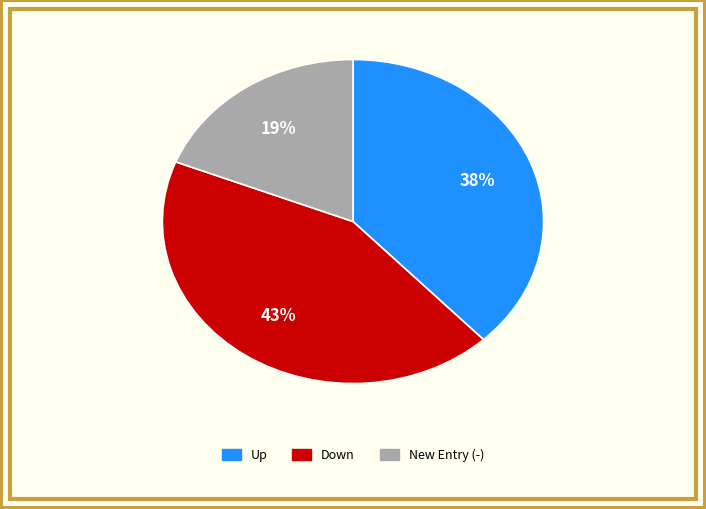

To the nearest percent, what is the average slice percentage?

33%